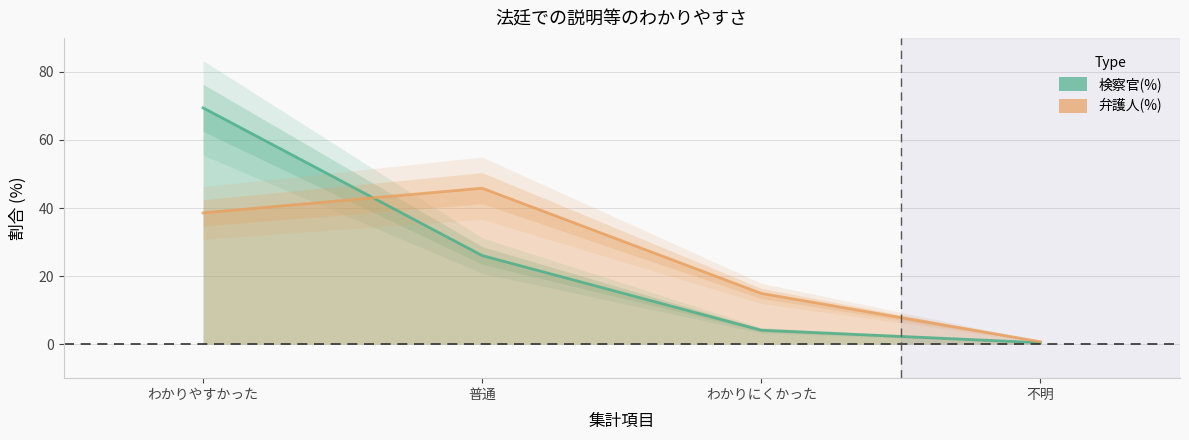

What is the label of the 2nd point from the left?

普通